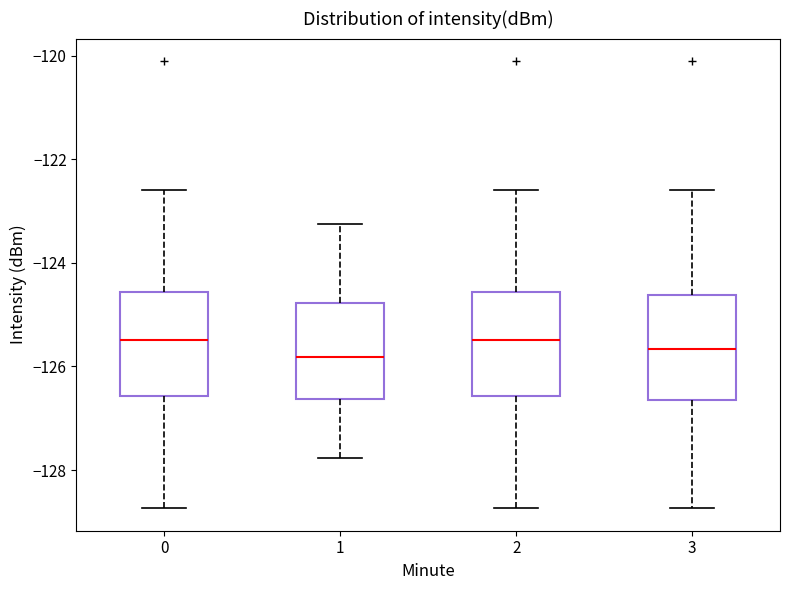

Reading left to right, read every box against the y-axis: the position of its median line, the range the box covers, and the ends of its whiskers. The values are not printed on the chart, so give them approximately, as read against the axis.

0: median -125.4, box -126.6 to -124.6, whiskers -128.8 to -122.6
1: median -125.8, box -126.6 to -124.8, whiskers -127.8 to -123.2
2: median -125.4, box -126.6 to -124.6, whiskers -128.8 to -122.6
3: median -125.6, box -126.6 to -124.6, whiskers -128.8 to -122.6